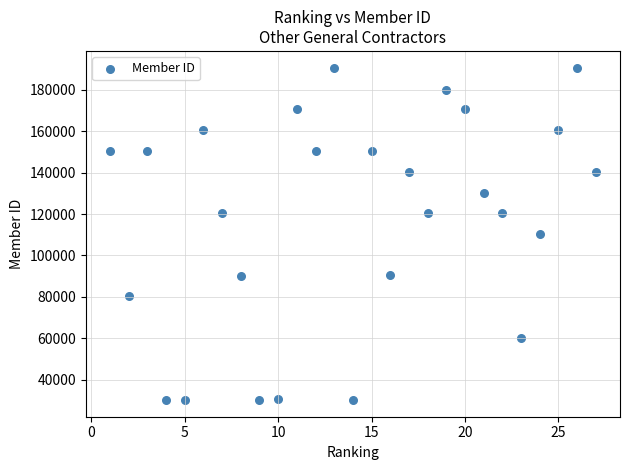

What is the range of Y values (max minus min)?

160597